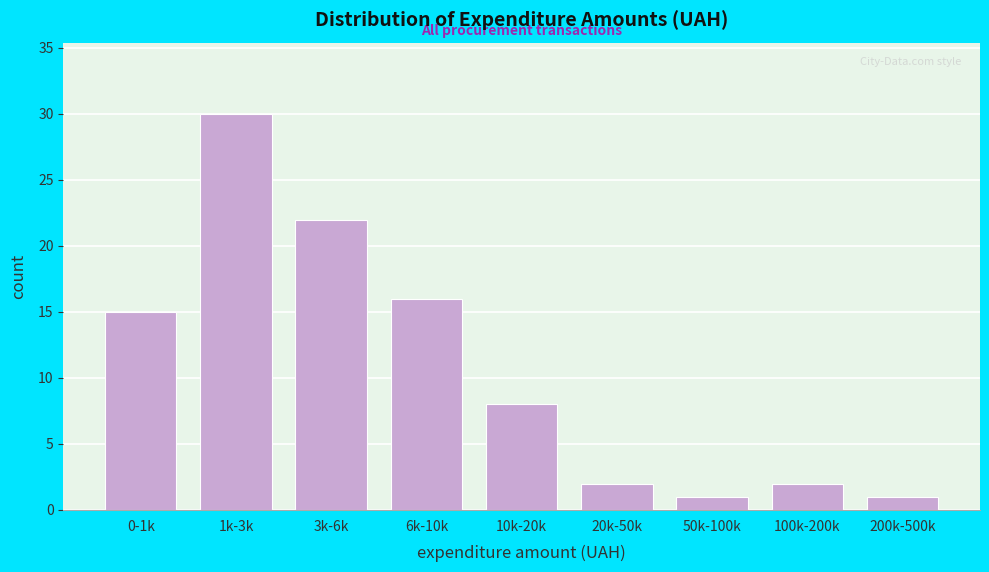

Reading left to right, list all the values displayed in this chart.

15	30	22	16	8	2	1	2	1